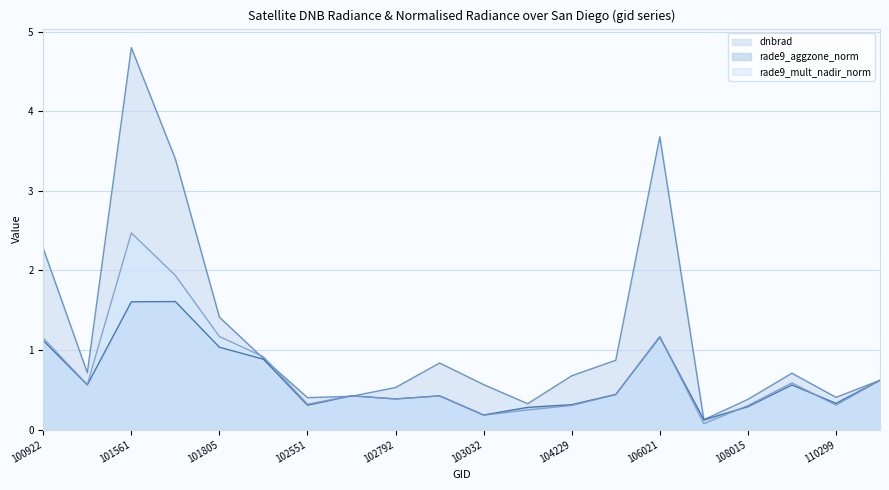

What is the difference between the second highest and second lowest values in the rade9_mult_nadir_norm line series?

1.8